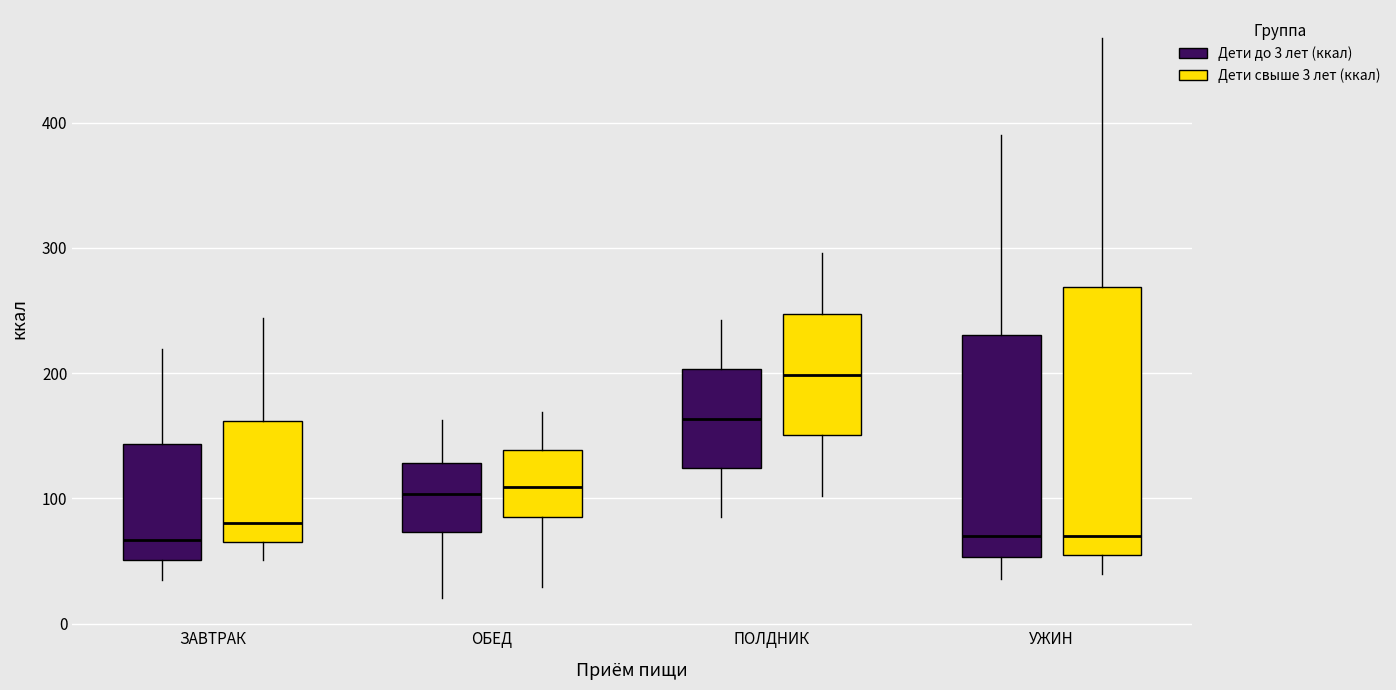

Which box is the tallest, from its lower edge to its upper edge?

УЖИН (Дети свыше 3 лет (ккал))